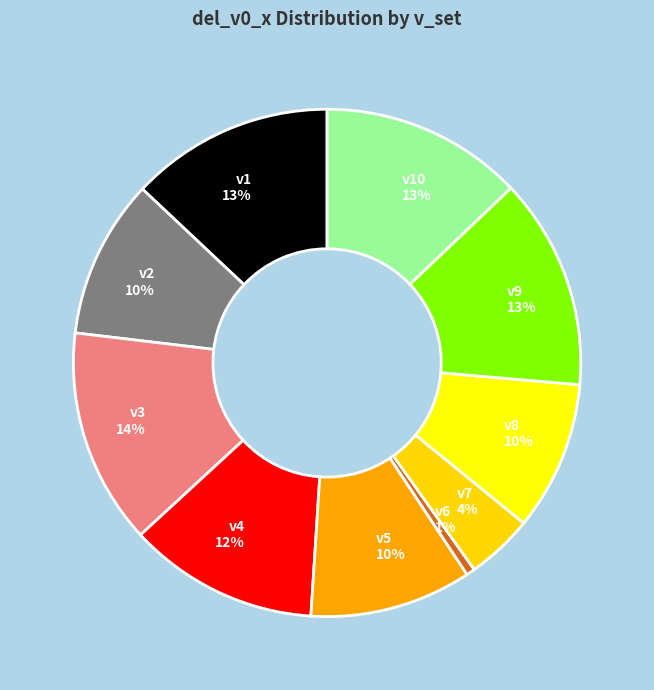

Which slice is the smallest?

v6